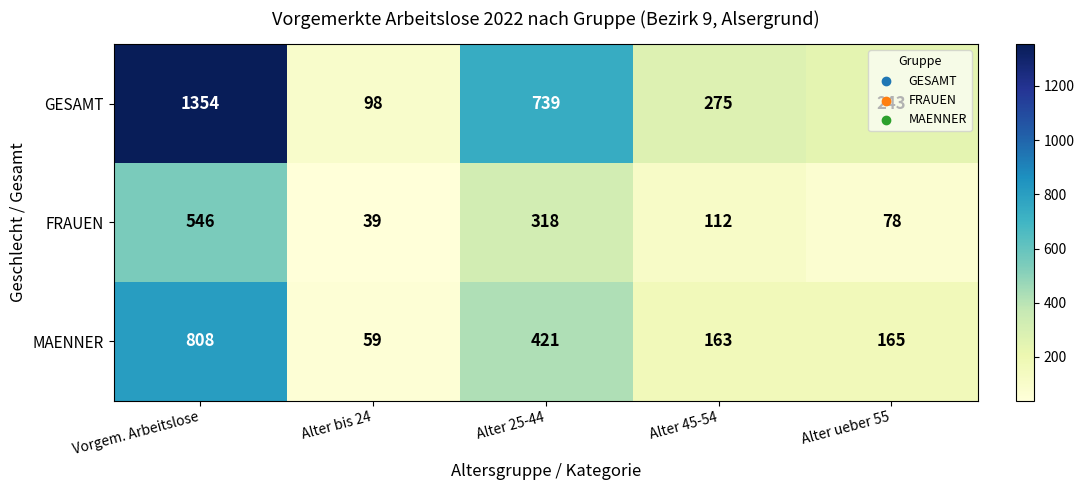

List the series in order of their overall mean, highest first.

GESAMT, MAENNER, FRAUEN